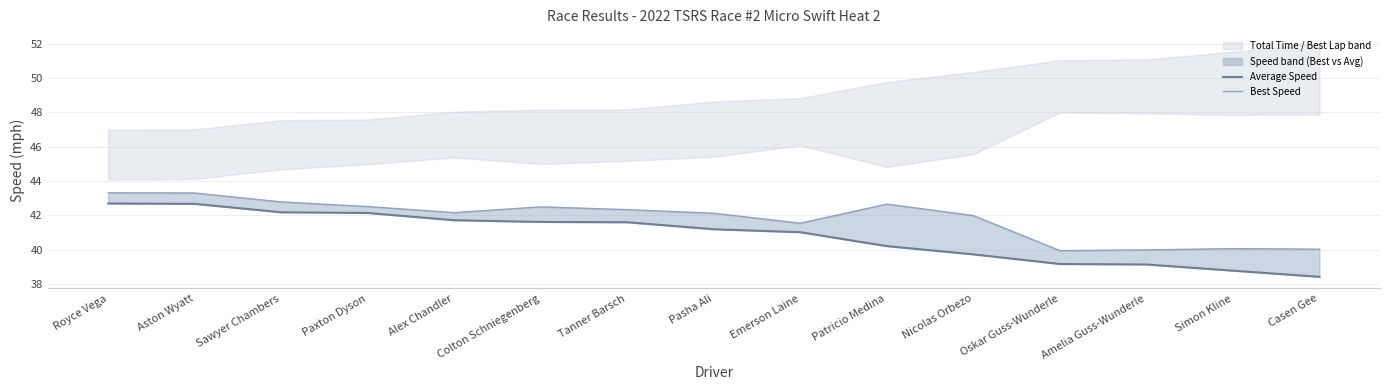

True or false: Best Speed and Average Speed cross at least once.

False